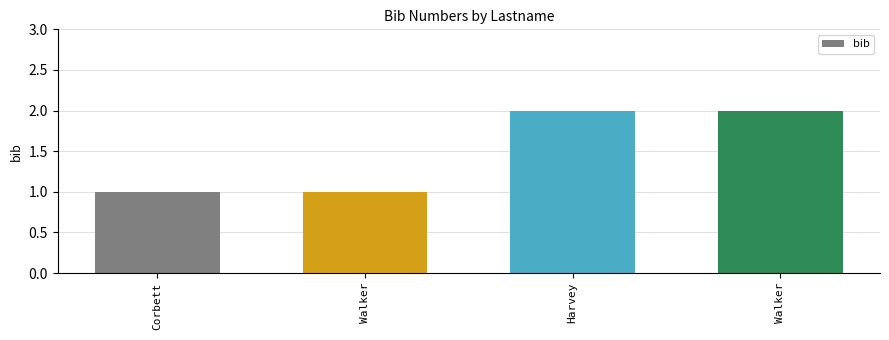

What is the label of the 4th bar from the right?

Corbett